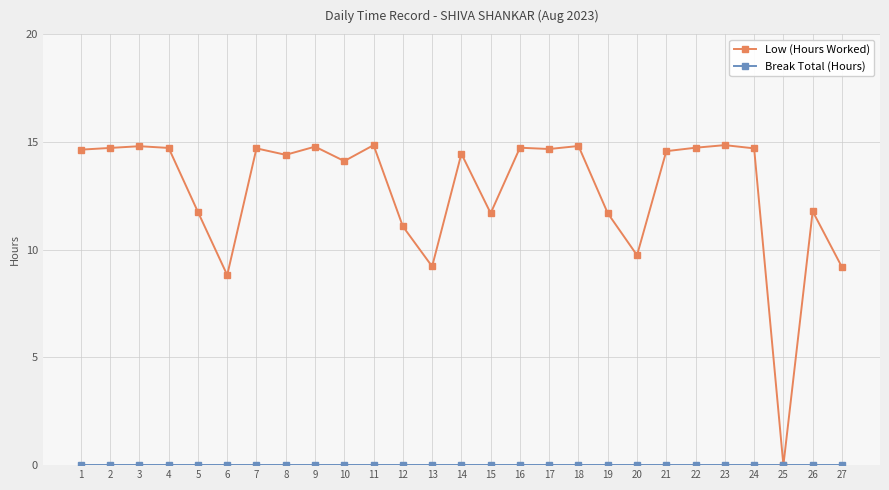

Which series has the largest total across all categories?

Low (Hours Worked)